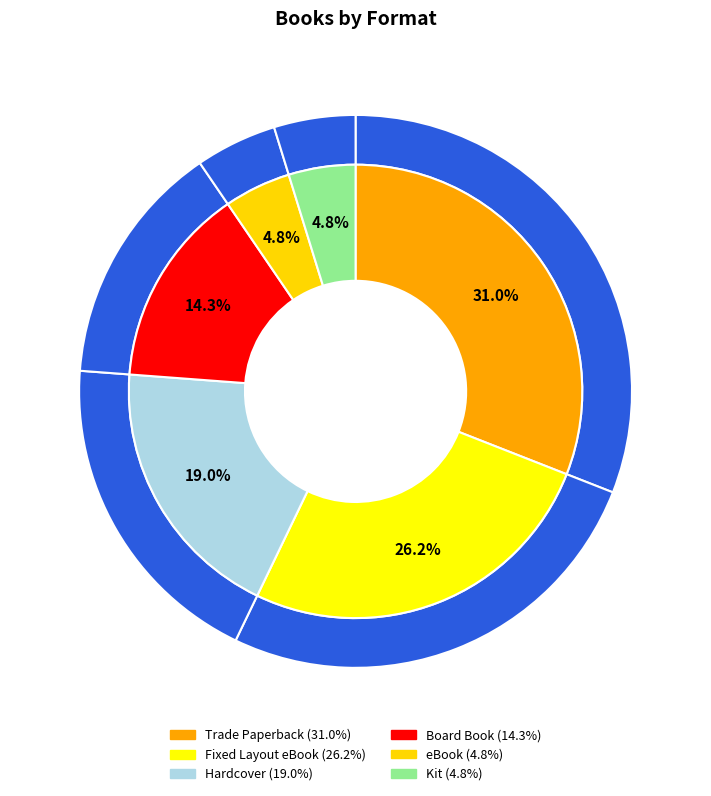

What is the smallest slice in the pie chart?

eBook